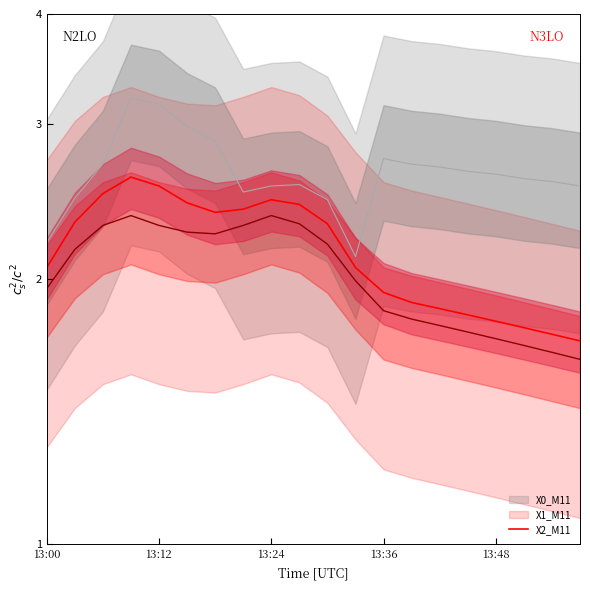

What is the difference between the maximum and minimum values?

0.9